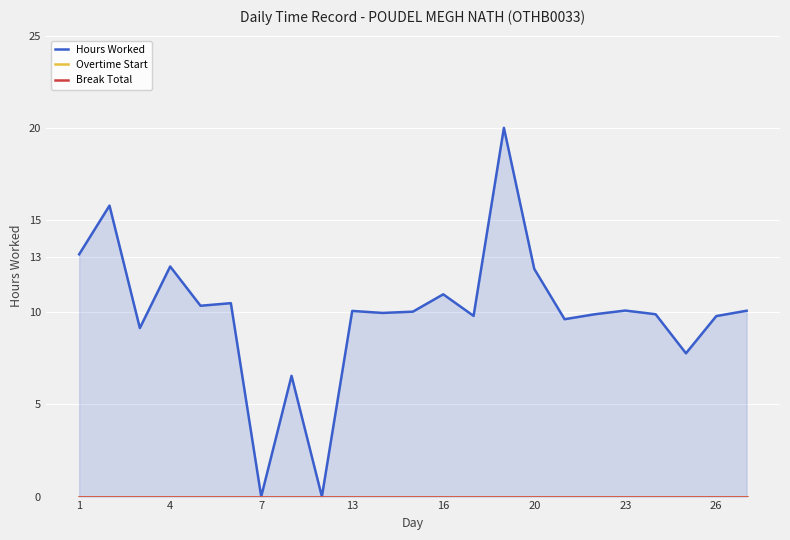

True or false: Overtime Start and Break Total intersect in this chart.

False